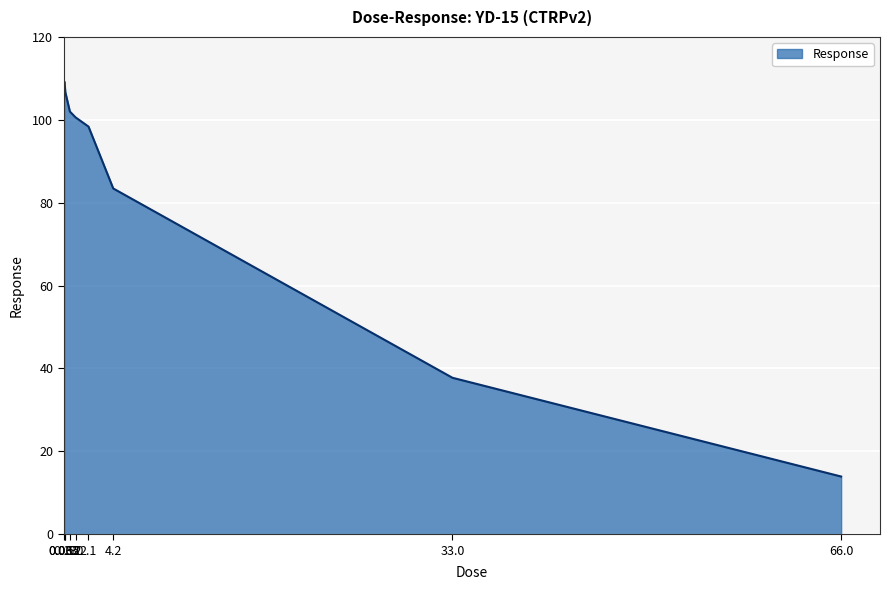

What is the smallest value displayed?

13.9